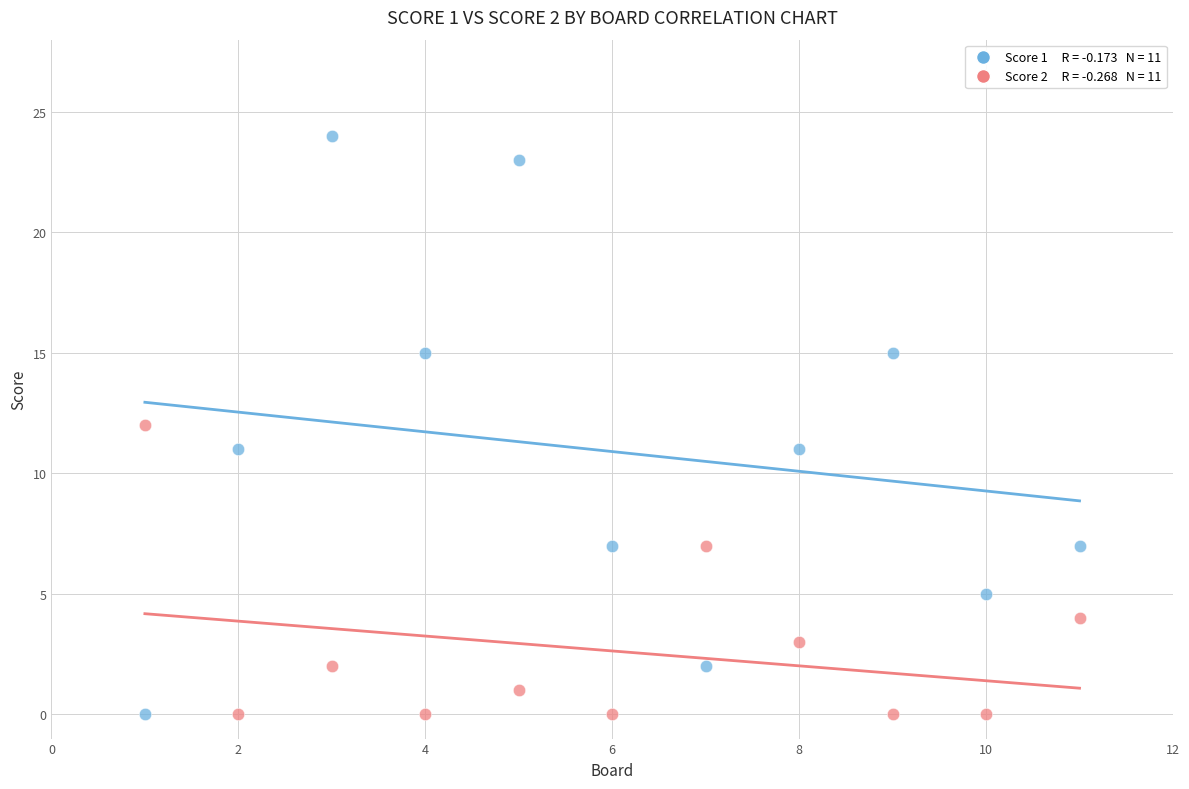

Across all data points, what is the range of X values (max minus min)?

10